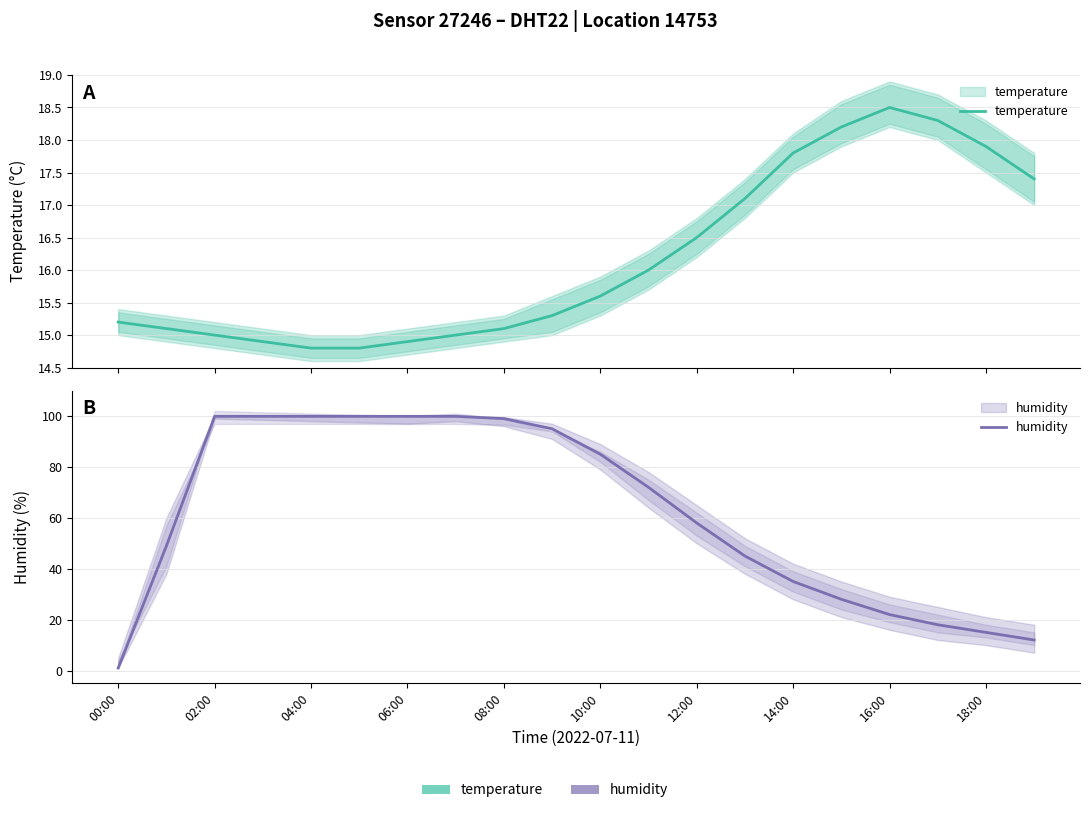

Reading left to right, transcribe all the data shown in this chart.

temperature: 15.2	15.1	15.0	14.9	14.8	14.8	14.9	15.0	15.1	15.3	15.6	16.0	16.5	17.1	17.8	18.2	18.5	18.3	17.9	17.4
humidity: 1.0	49.0	99.9	99.9	99.9	99.9	99.9	99.9	99.0	95.0	85.0	72.0	58.0	45.0	35.0	28.0	22.0	18.0	15.0	12.0